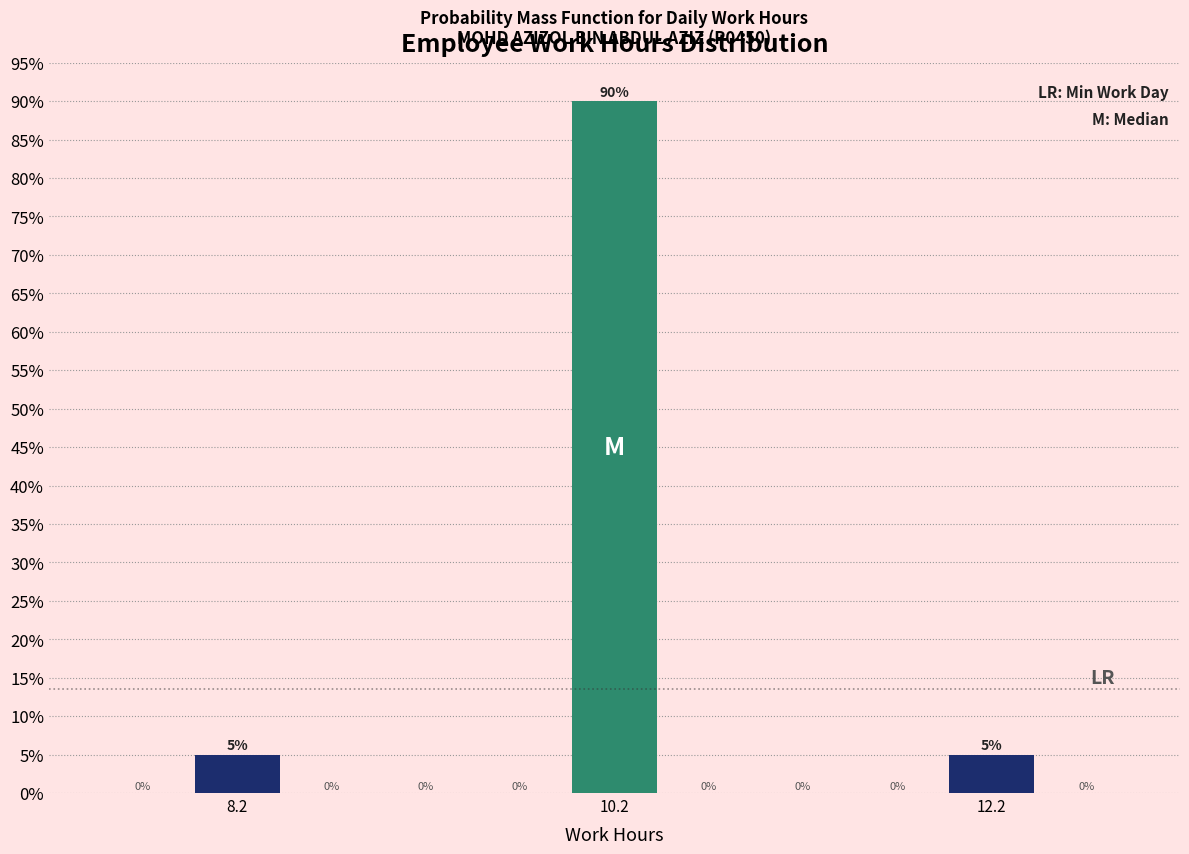

Around what value on the x-axis is the tallest bar? Give the approximate position of its centre, as read against the axis.

10.2